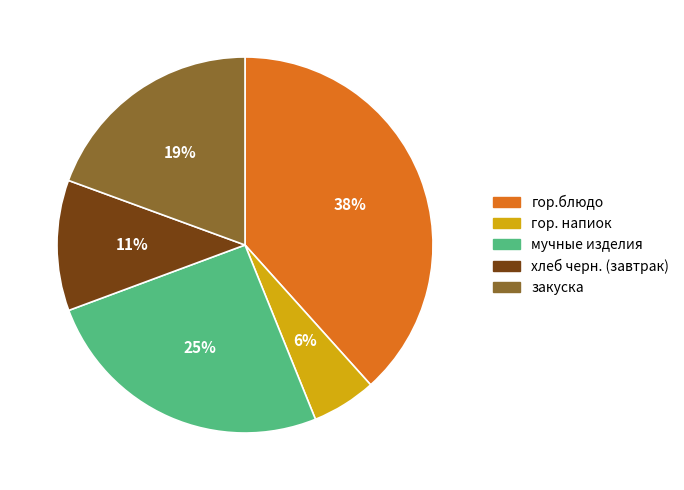

Is the sum of гор. напиок and хлеб черн. (завтрак) greater than half?

No